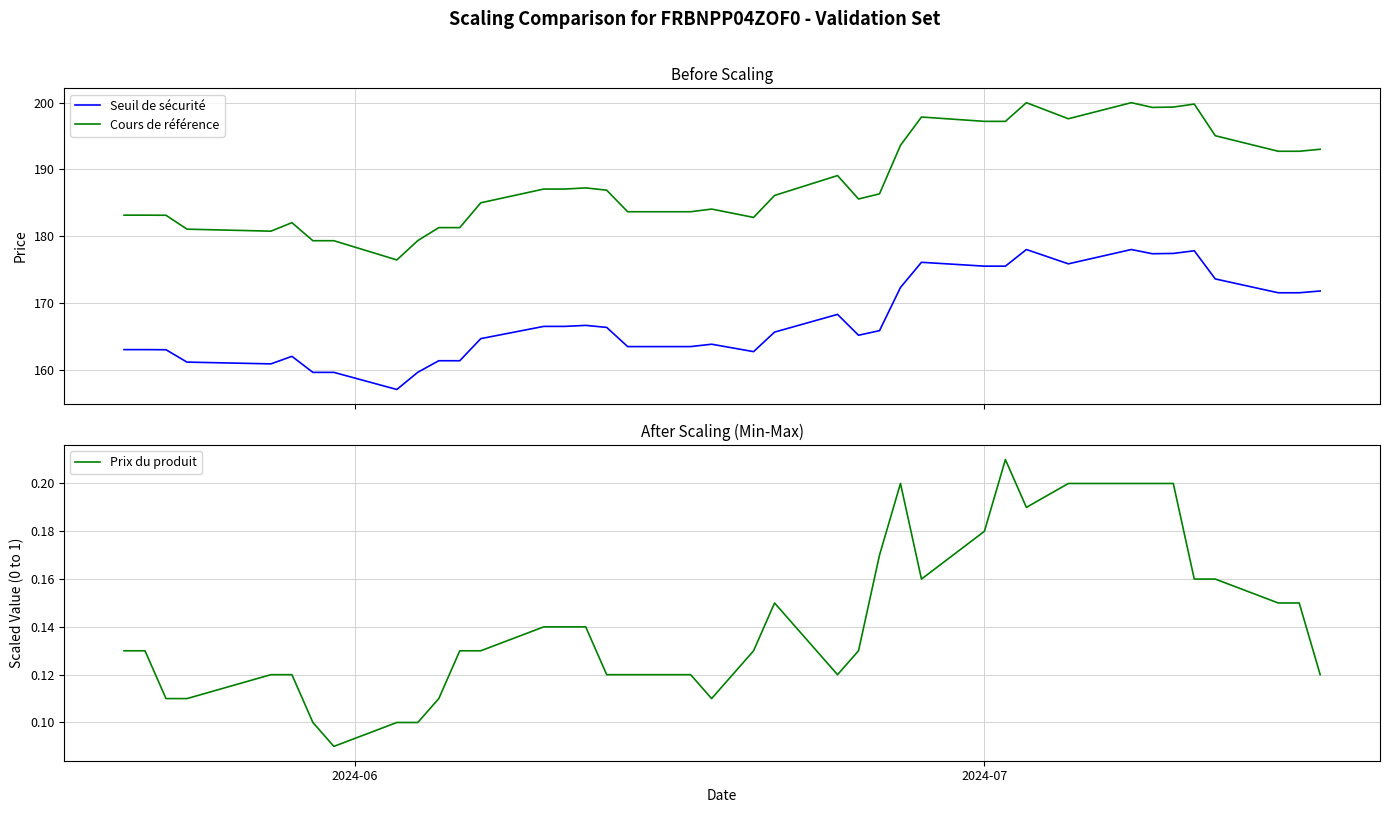

True or false: Cours de référence and Prix du produit cross at least once.

False